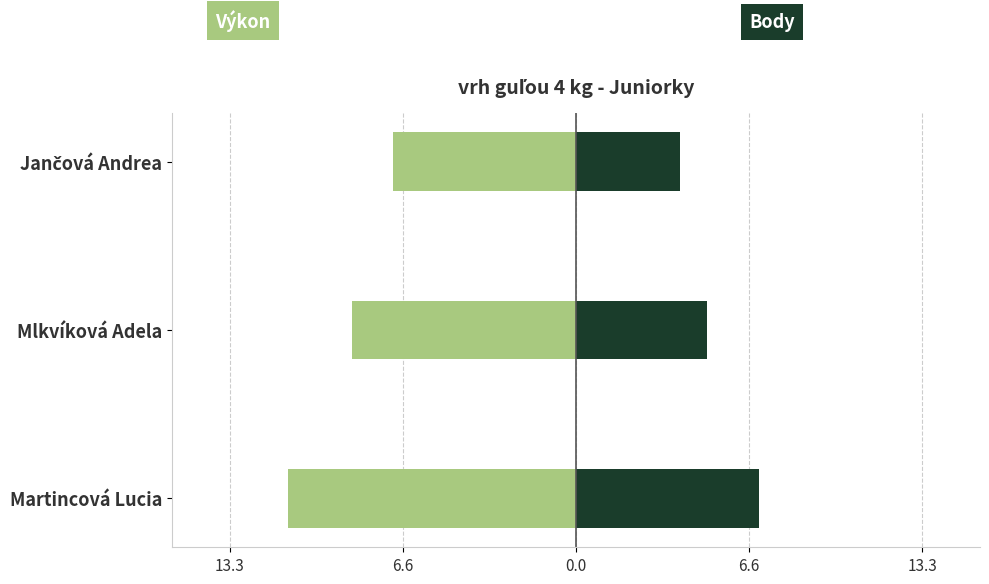

What is the value of the Body bar at the 1st from the left?

7.0